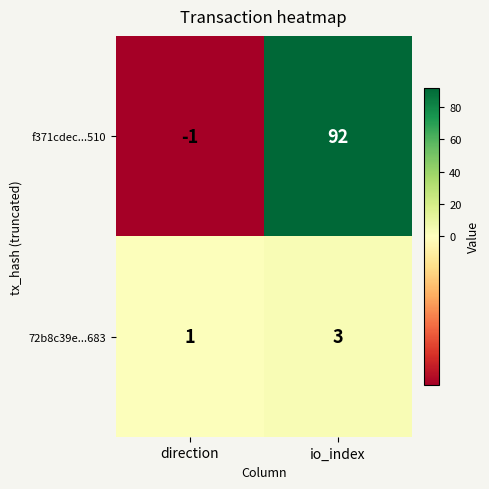

What is the spread (max minus min) of values at io_index?

89